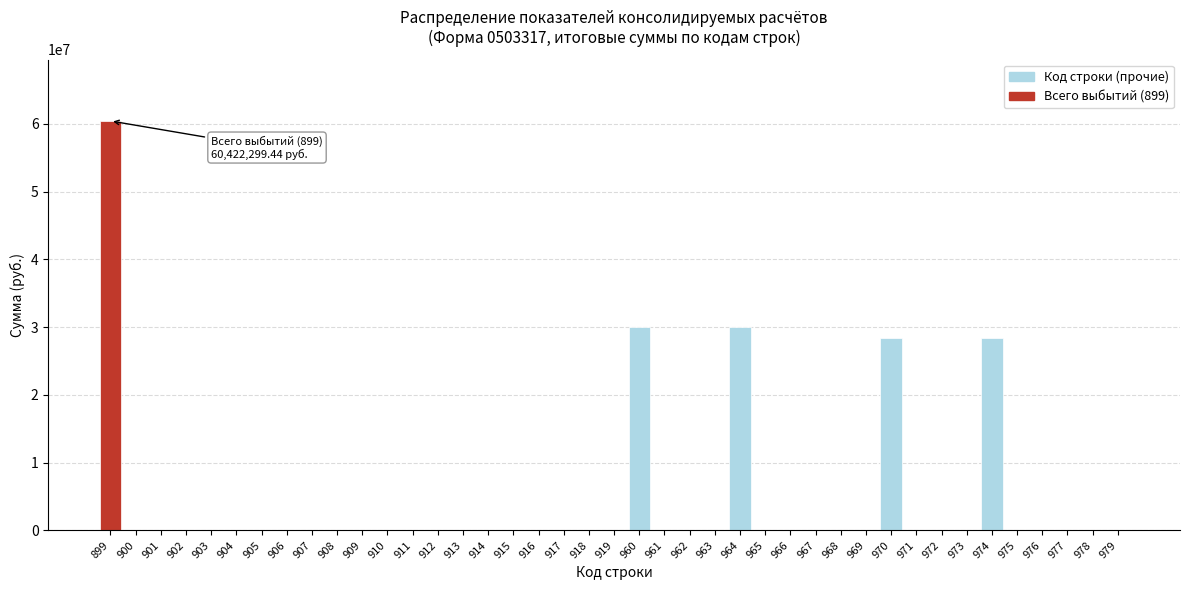

Is it true that the value at 965 is 38915028.7?

False